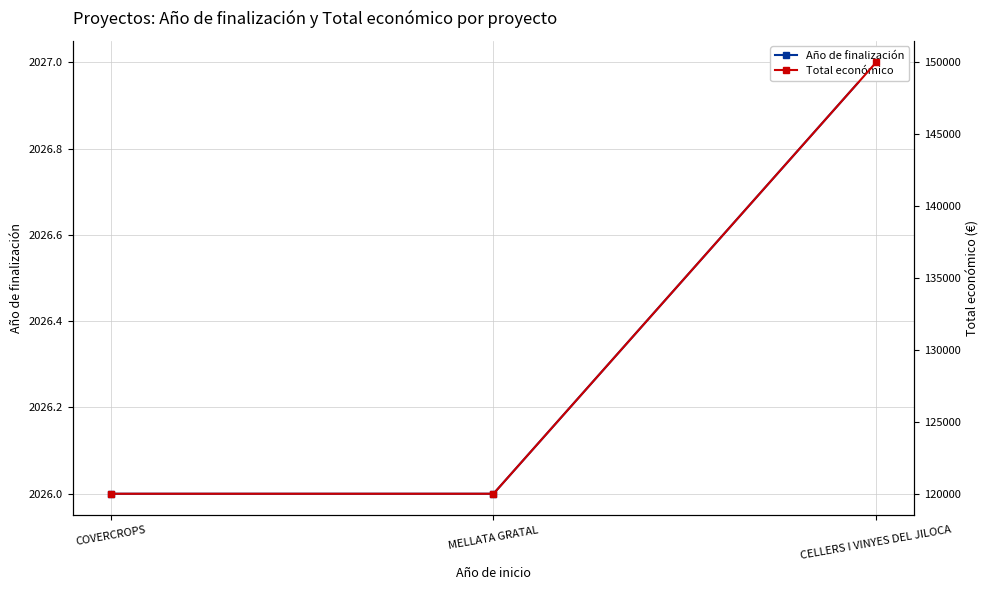

What position from the left is MELLATA GRATAL?

2